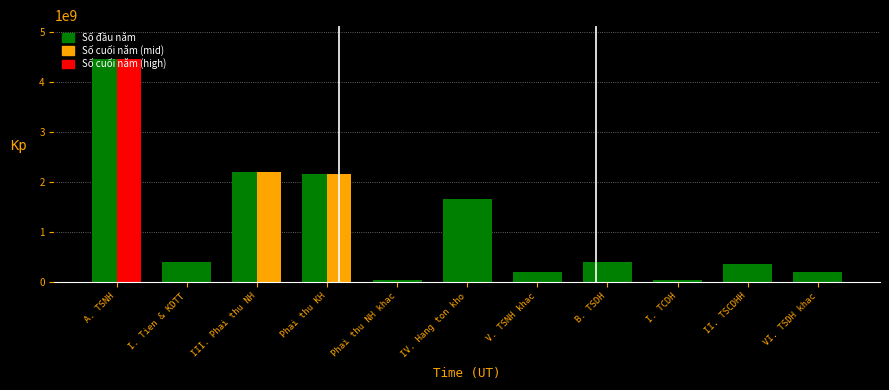

Is it true that Số cuối năm equals 37977457 at Phai thu NH khac?

True